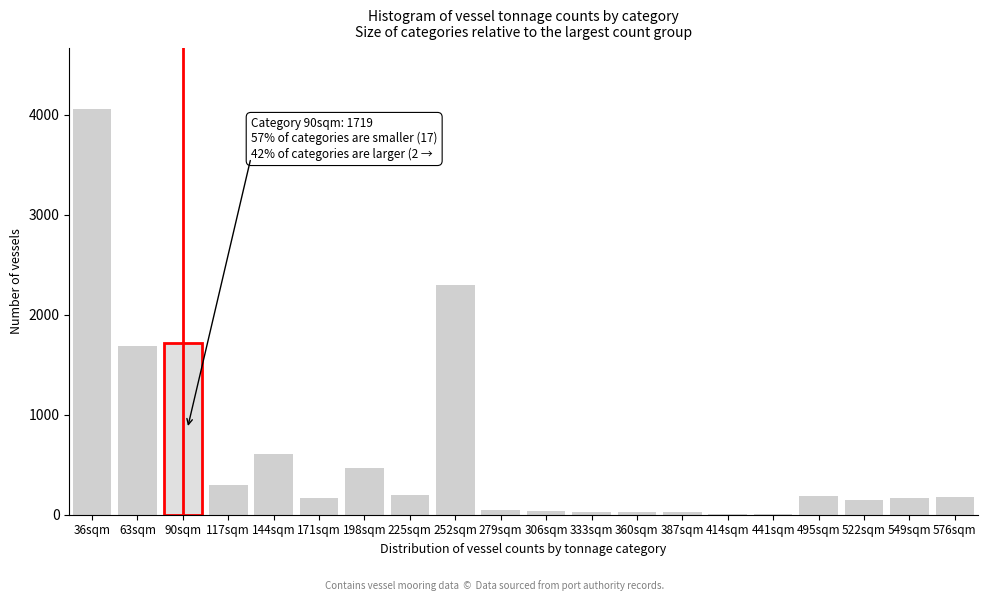

The chart shows a value of 179 at 576sqm. True or false?

True